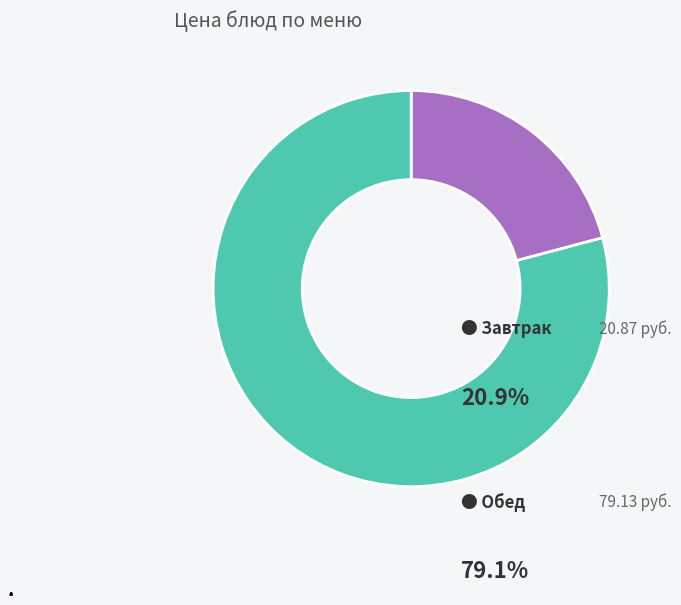

How many slices are in this pie chart?

2